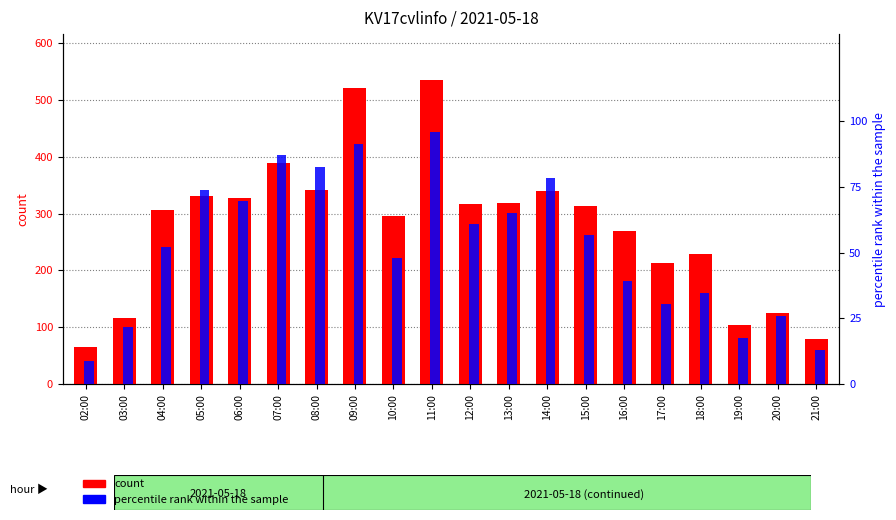

Rank the categories by percentile rank within the sample value from lowest to highest.

02:00, 21:00, 19:00, 03:00, 20:00, 17:00, 18:00, 16:00, 10:00, 04:00, 15:00, 12:00, 13:00, 06:00, 05:00, 14:00, 08:00, 07:00, 09:00, 11:00